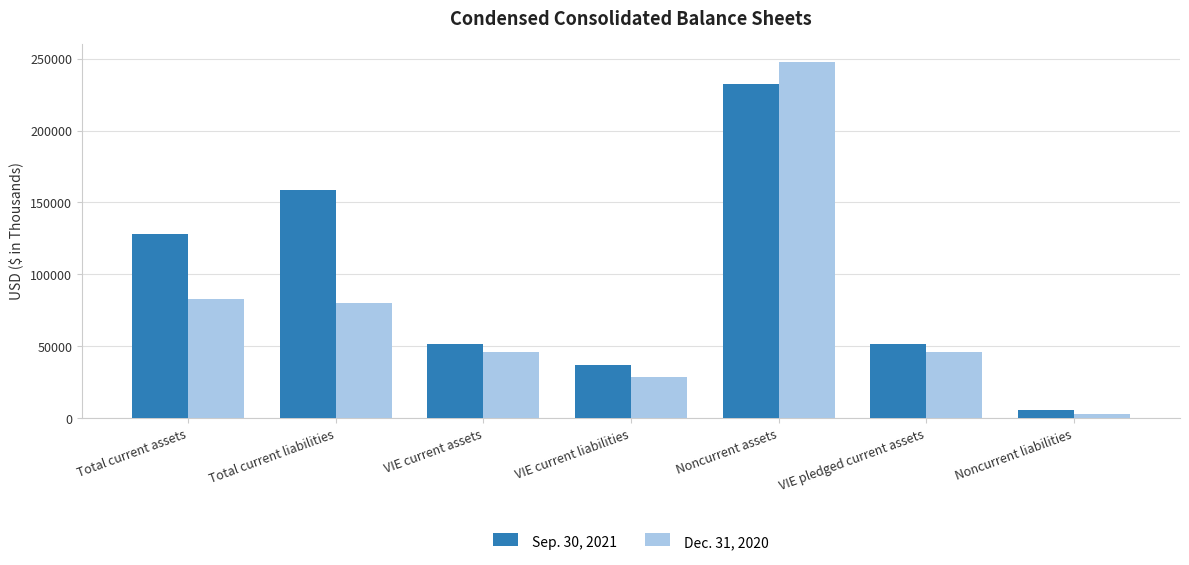

What is the label of the 2nd bar from the right?

VIE pledged current assets